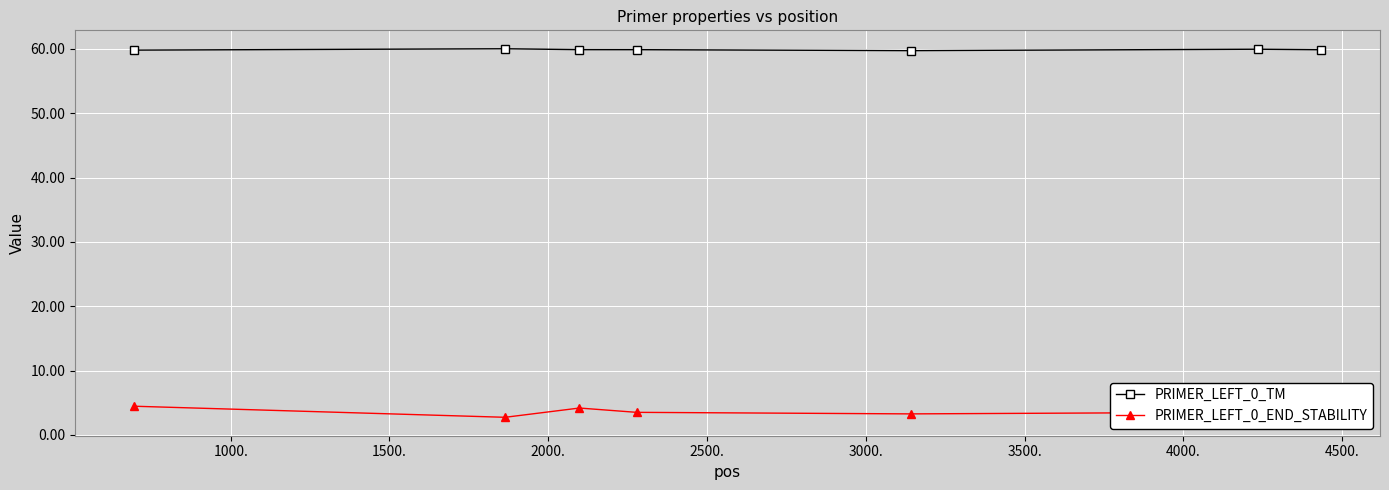

Rank the series by their maximum value, from highest to lowest.

PRIMER_LEFT_0_TM, PRIMER_LEFT_0_END_STABILITY